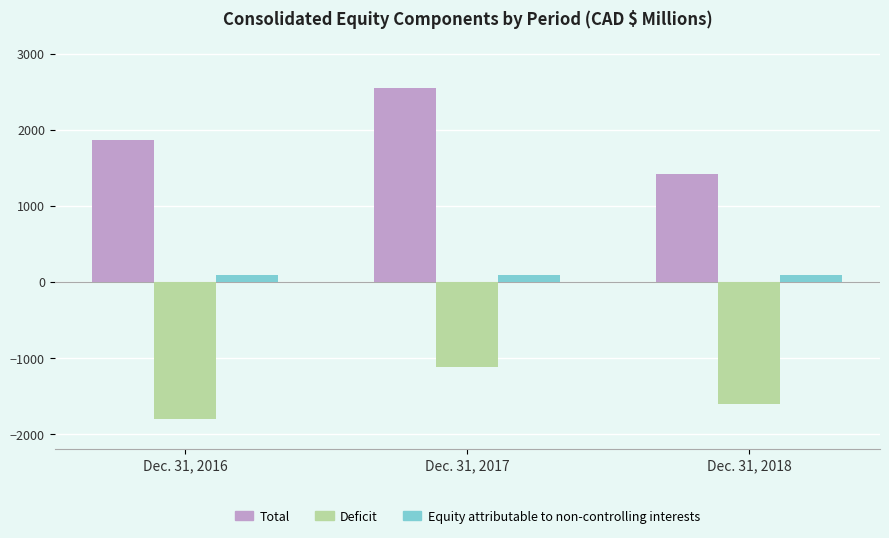

What is the sum of all Total values?

5828.2